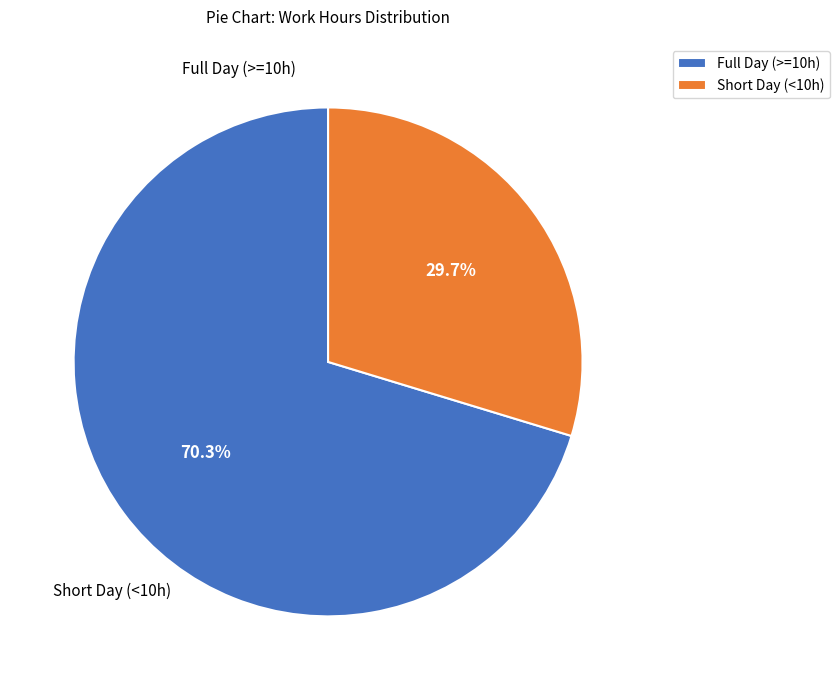

Which slice is the largest?

Full Day (>=10h)